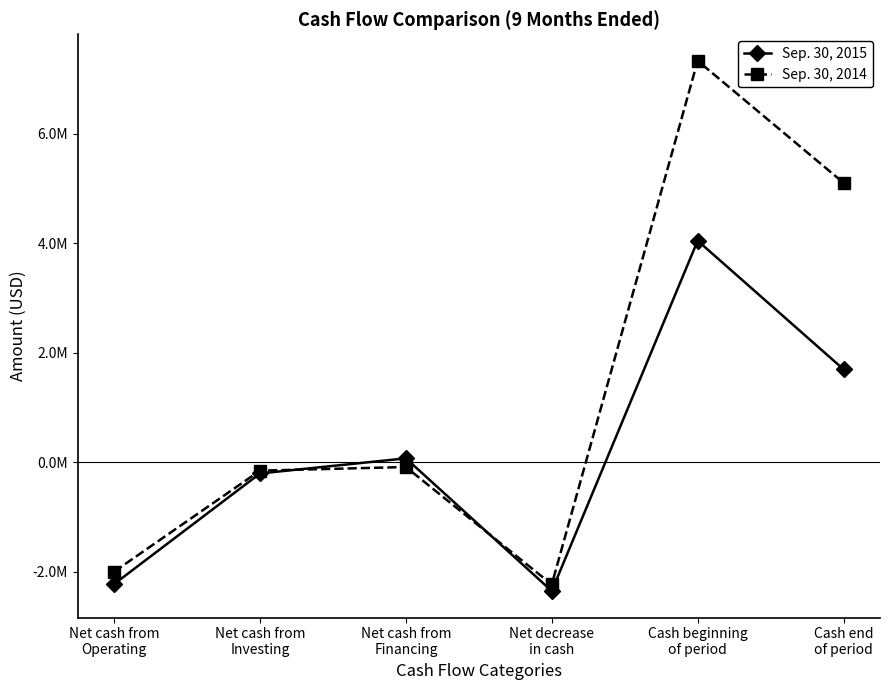

What is the value of the Sep. 30, 2014 point at the 2nd from the left?

-149817